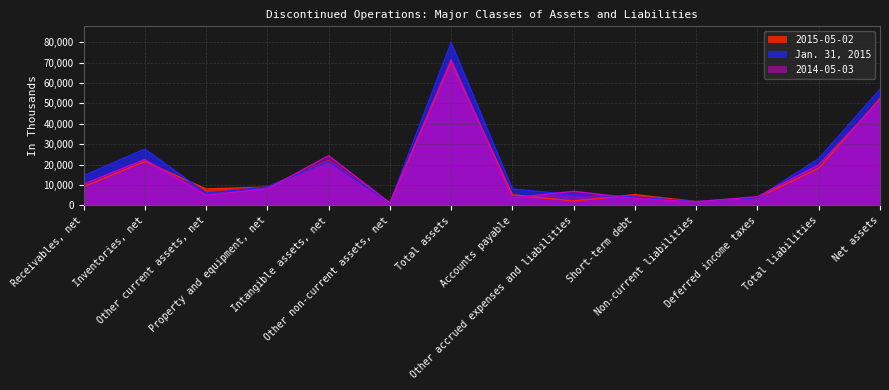

What is the greatest value displayed?

79870